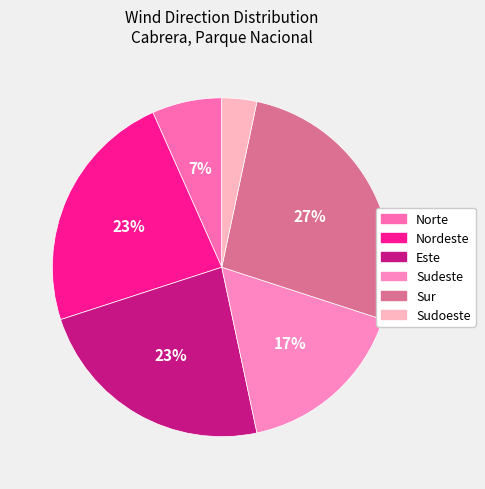

True or false: Sudoeste accounts for 3% of the total.

True